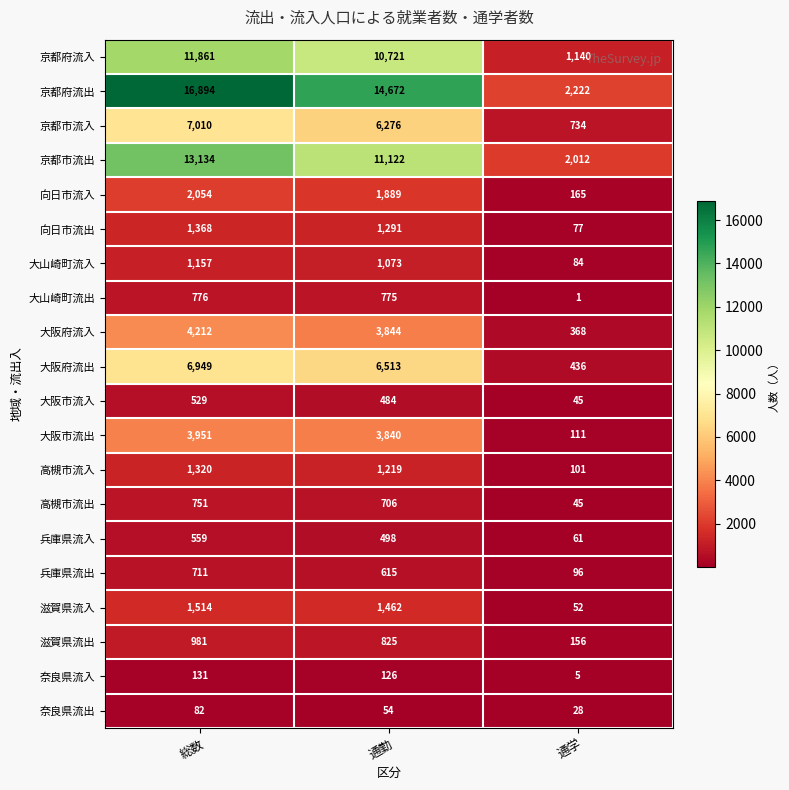

List the series in order of their peak value, highest first.

京都府流出, 京都市流出, 京都府流入, 京都市流入, 大阪府流出, 大阪府流入, 大阪市流出, 向日市流入, 滋賀県流入, 向日市流出, 高槻市流入, 大山崎町流入, 滋賀県流出, 大山崎町流出, 高槻市流出, 兵庫県流出, 兵庫県流入, 大阪市流入, 奈良県流入, 奈良県流出